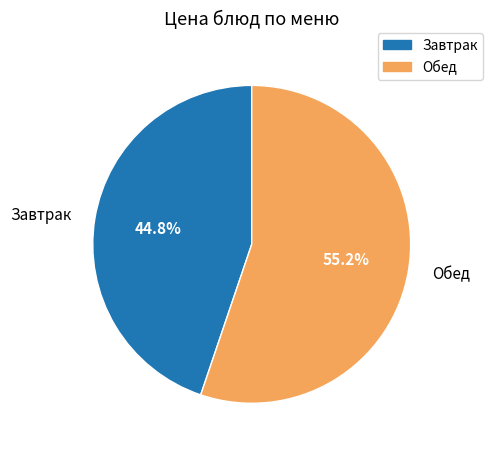

Which has a higher value, Завтрак or Обед?

Обед